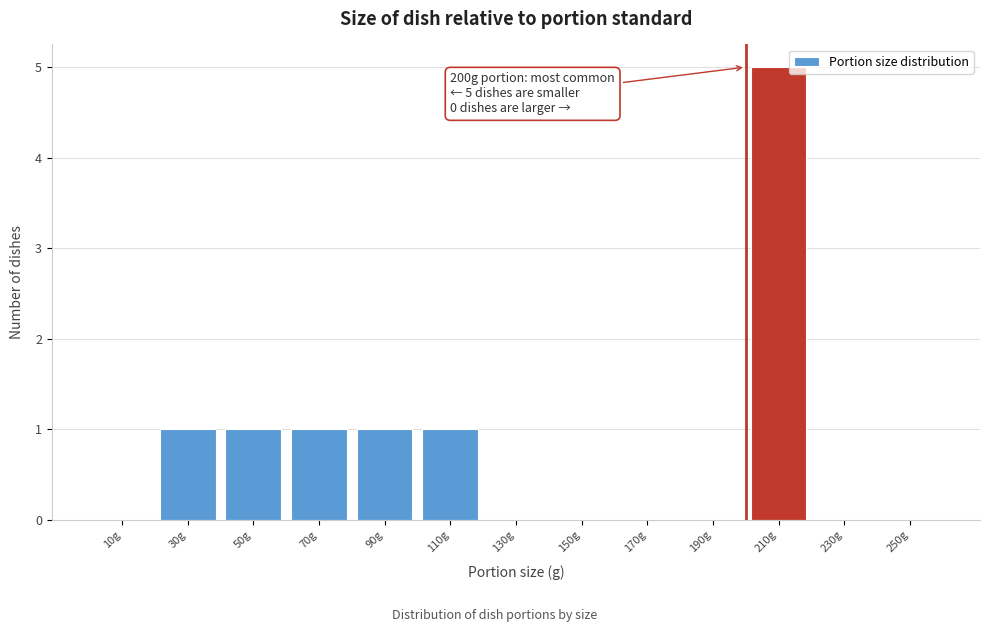

Over which range of the x-axis is the bar tallest?

200 to 220